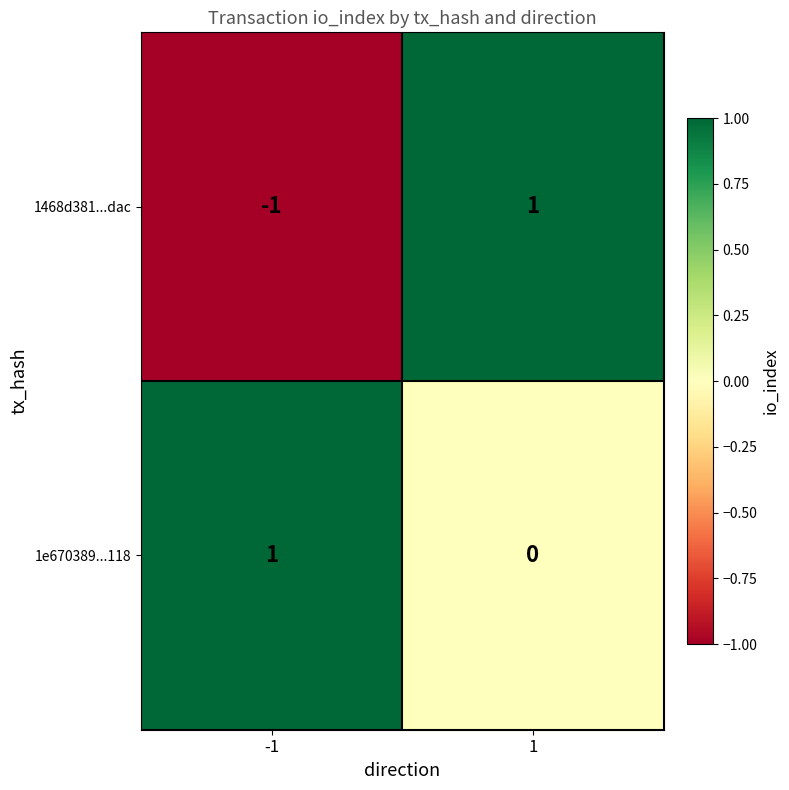

Rank the series at 1 from lowest to highest value.

1e670389...118, 1468d381...dac